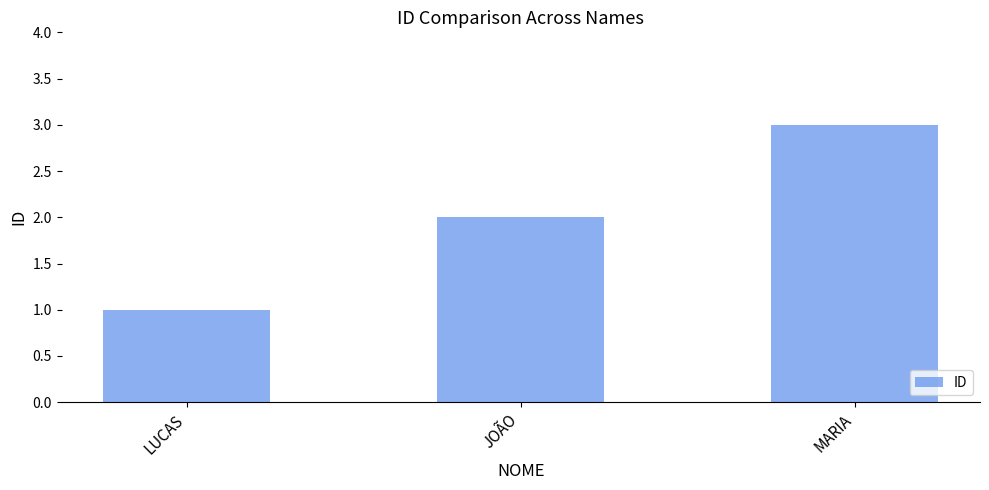

Which category has the lowest value across all series?

LUCAS